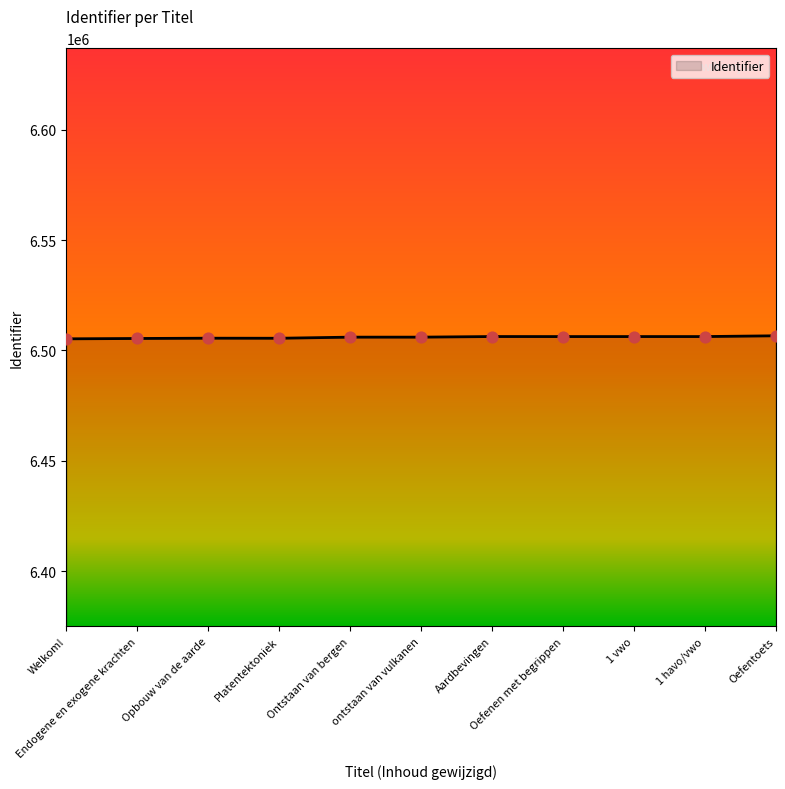

What is the minimum value shown in the chart?

6505279